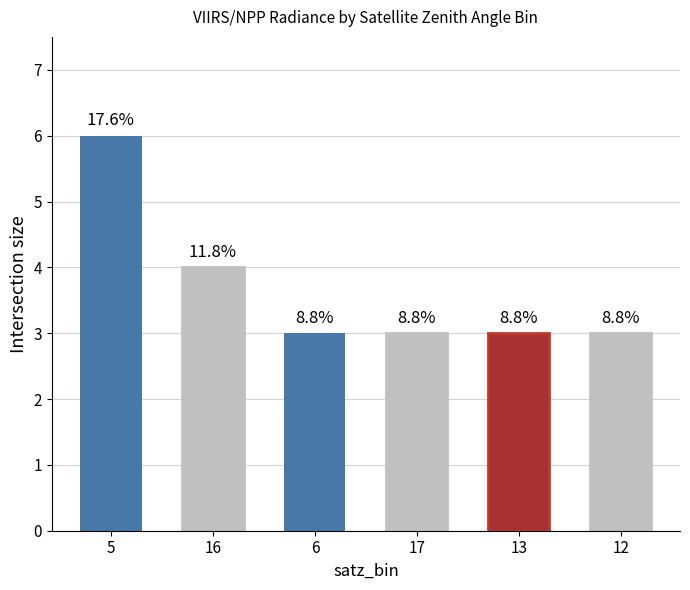

How many bars are there in total?

6